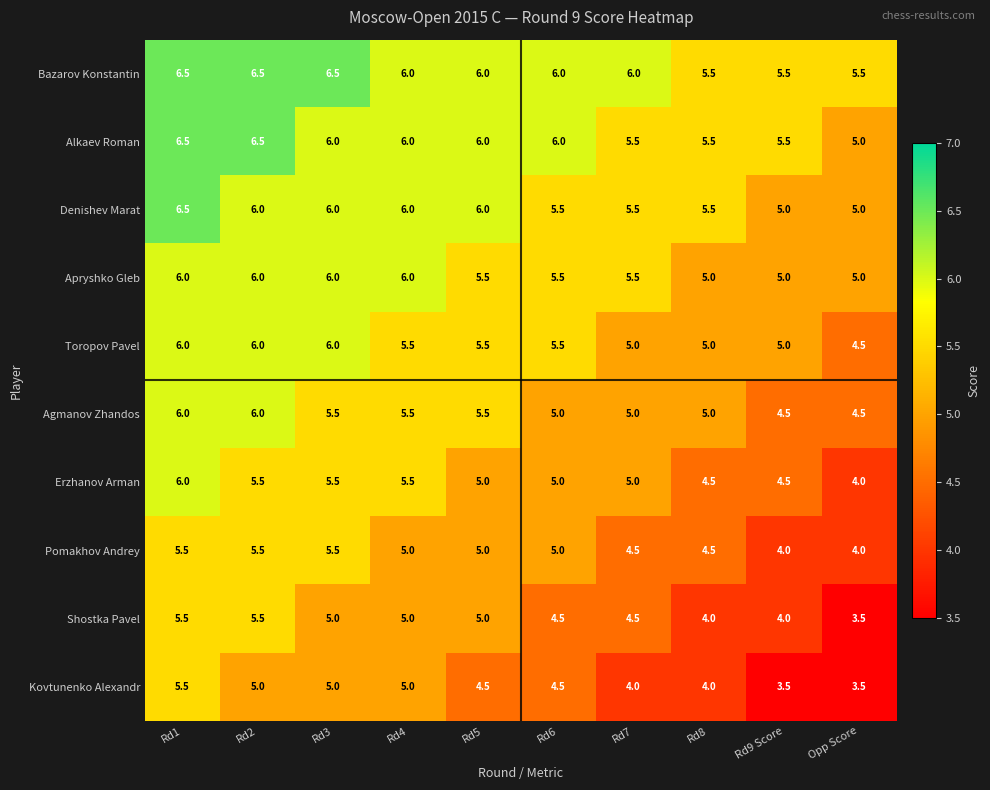

What is the difference between the second highest and second lowest values in the Pomakhov Andrey series?

1.5